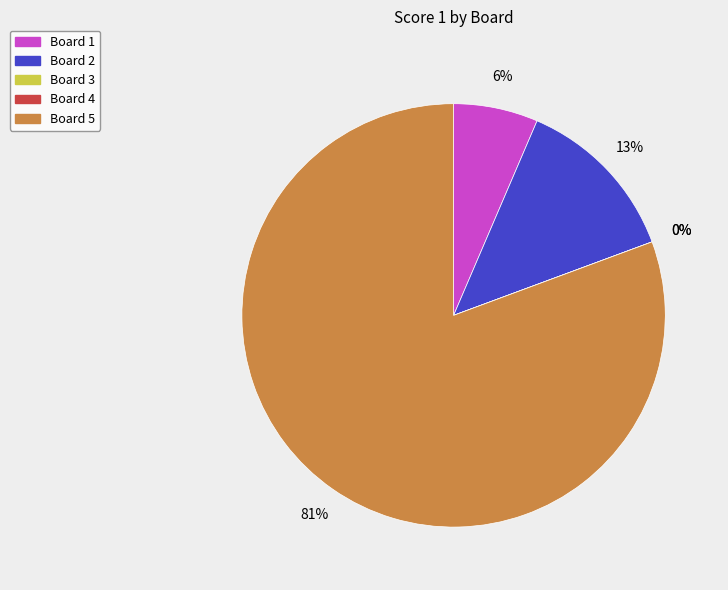

True or false: Board 2 accounts for 20% of the total.

False